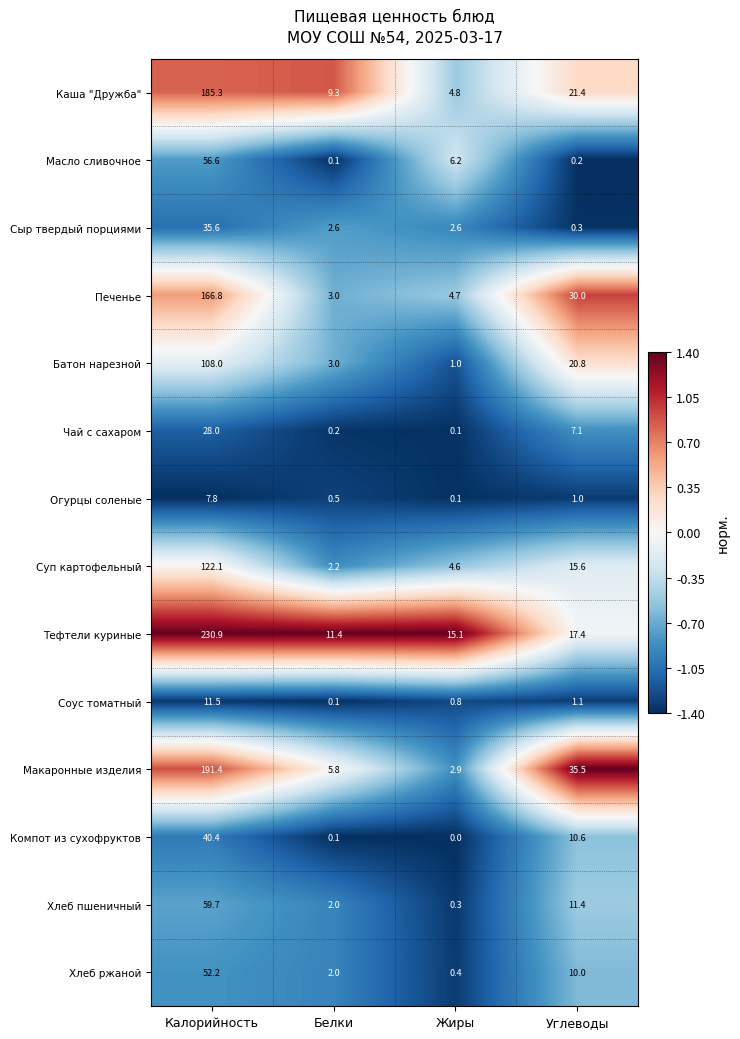

How many distinct data groups are displayed?

14